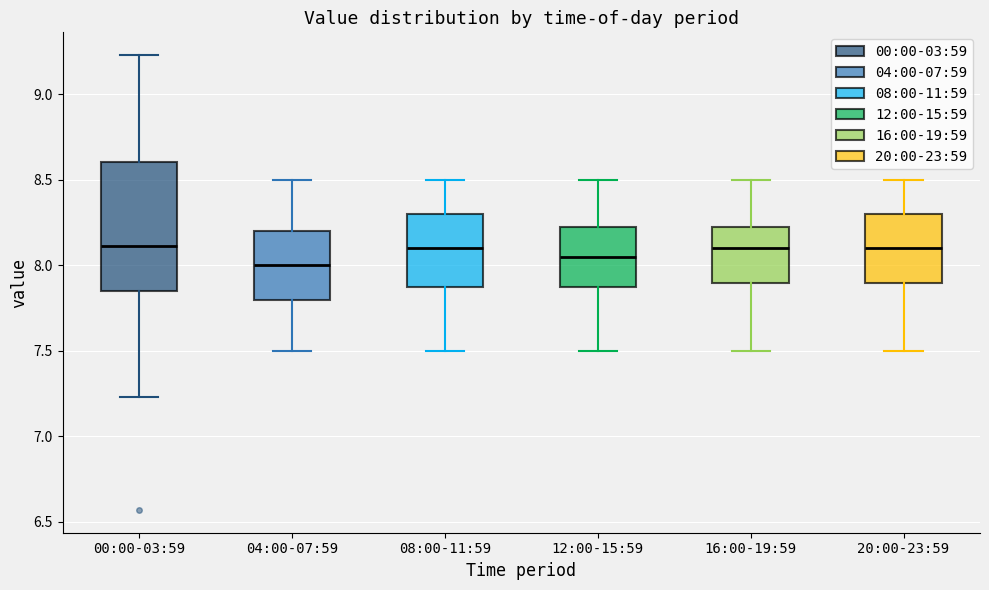

Which box has the lowest median line?

04:00-07:59